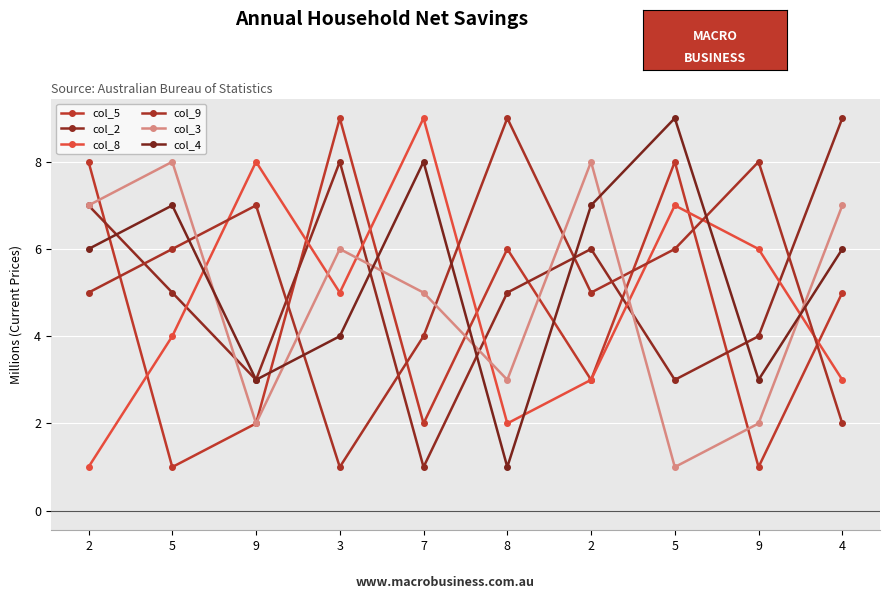

How many values in the col_5 series are below 5?

5